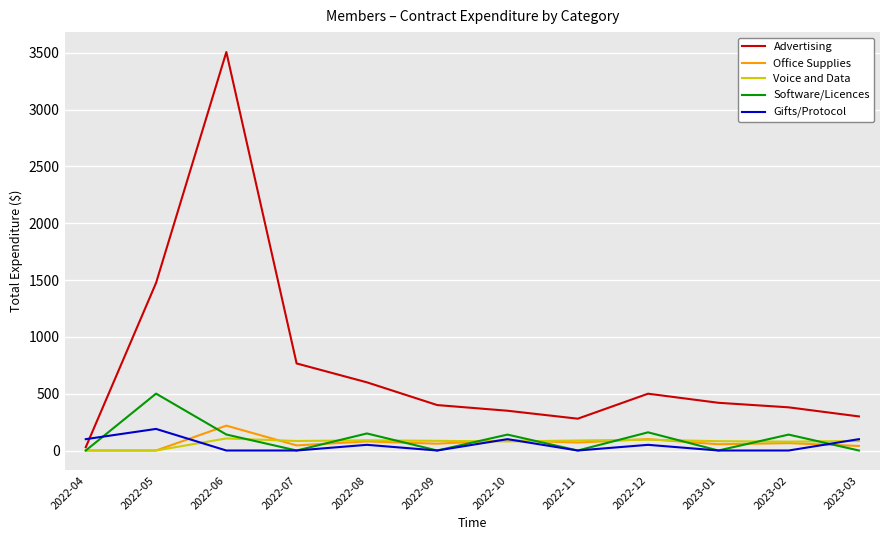

Which series changed the most between 2022-08 and 2022-11?

Advertising